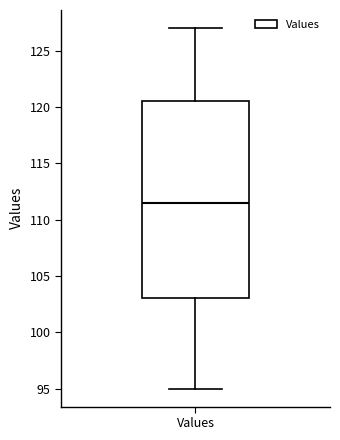

Read this box plot against the y-axis: the position of the median line, the range covered by the box, and the ends of both whiskers. The values are not printed on the chart, so give them approximately, as read against the axis.

median 111.5, box 103.0 to 120.5, whiskers 95.0 to 127.0